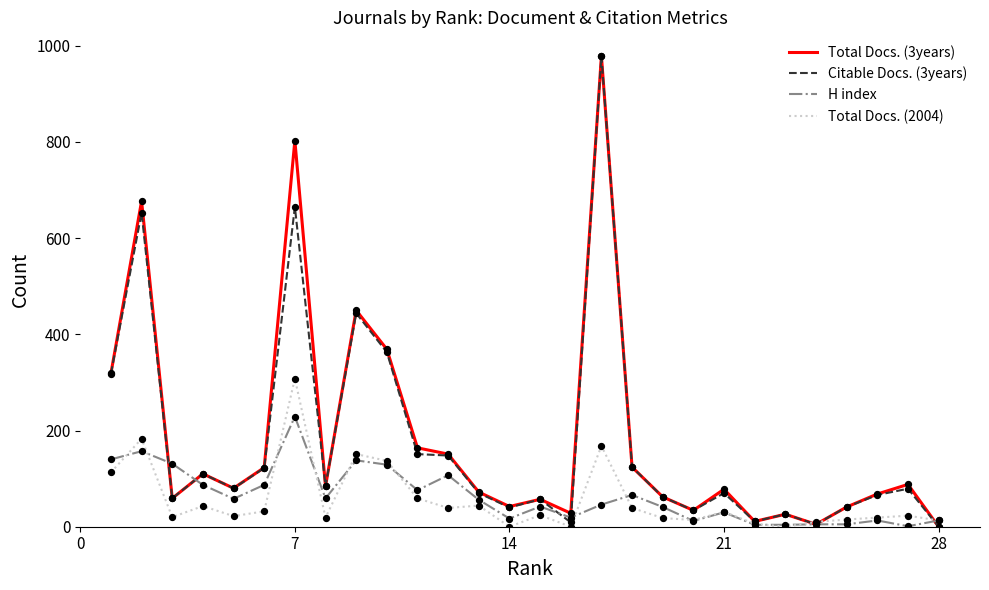

What are all the series names shown in the legend?

Total Docs. (3years), Citable Docs. (3years), H index, Total Docs. (2004)